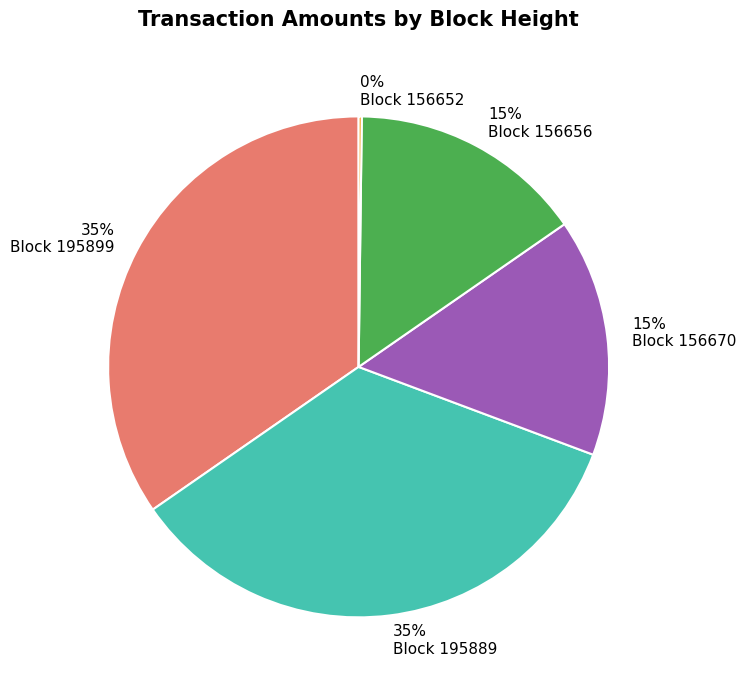

To the nearest percent, what is the average slice percentage?

20%